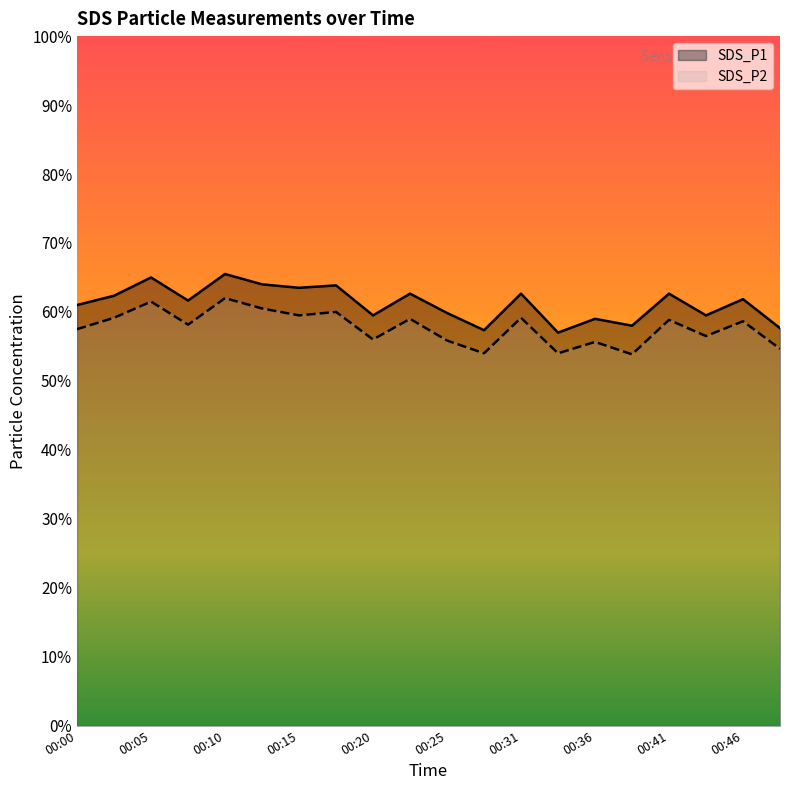

Rank the categories by SDS_P1 value from lowest to highest.

00:33, 00:28, 00:48, 00:38, 00:36, 00:20, 00:43, 00:25, 00:00, 00:08, 00:46, 00:03, 00:23, 00:31, 00:41, 00:15, 00:18, 00:13, 00:05, 00:10